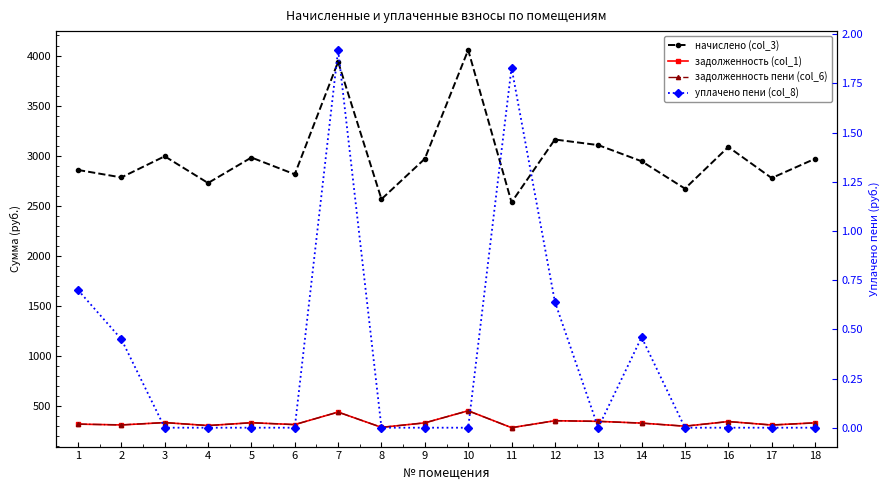

At which label is задолженность пени (col_6) closest to 366?

12